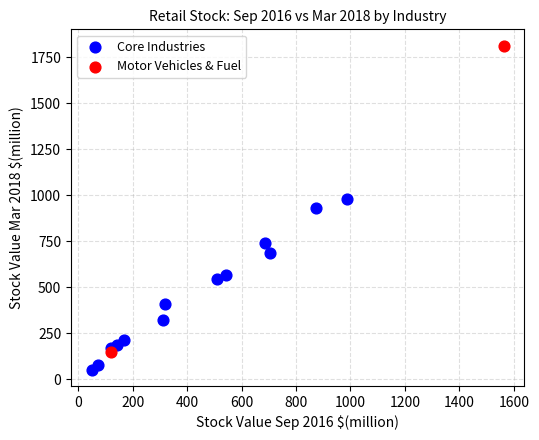

What are all the series names shown in the legend?

Core Industries, Motor Vehicles & Fuel